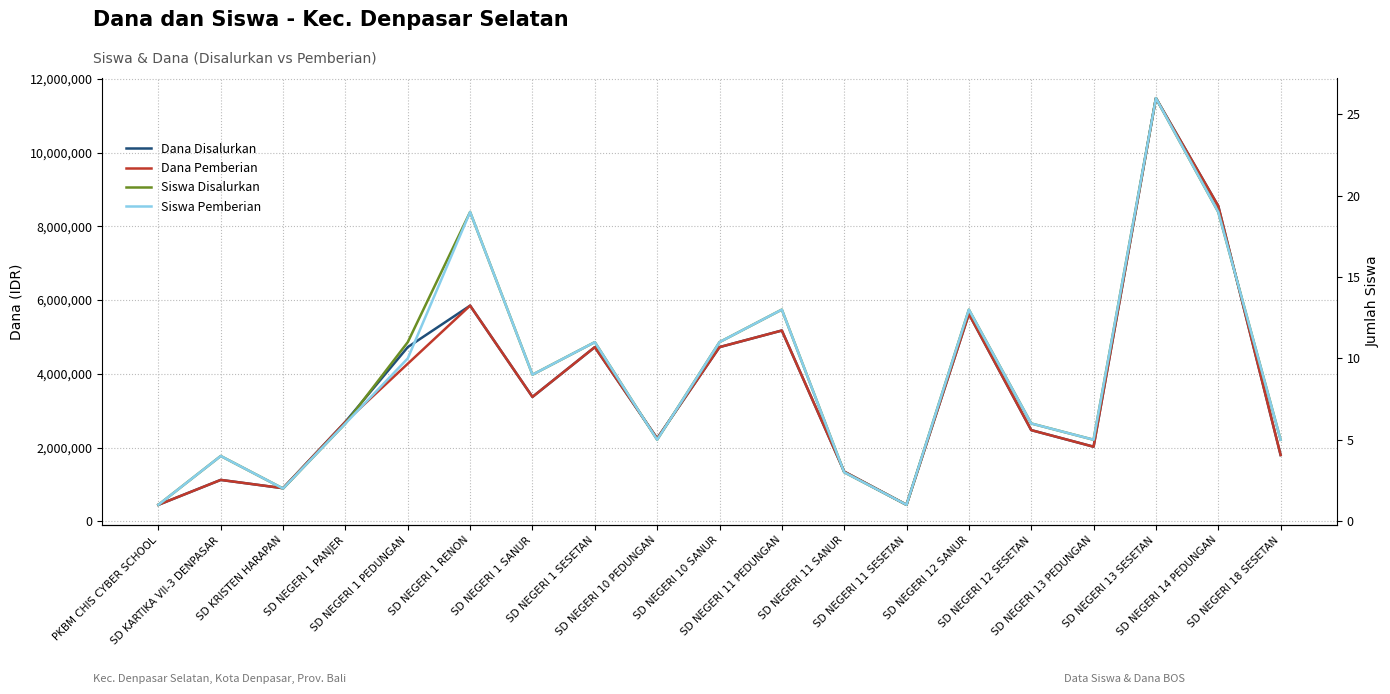

Rank the series by their maximum value, from highest to lowest.

Dana Disalurkan, Dana Pemberian, Siswa Disalurkan, Siswa Pemberian